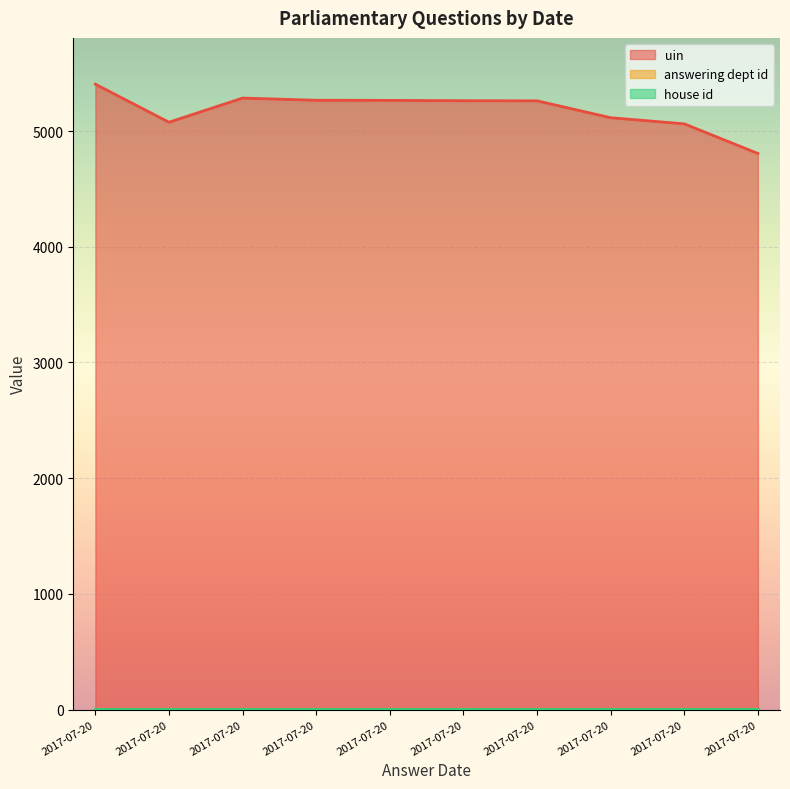

True or false: uin and answering dept id intersect in this chart.

False